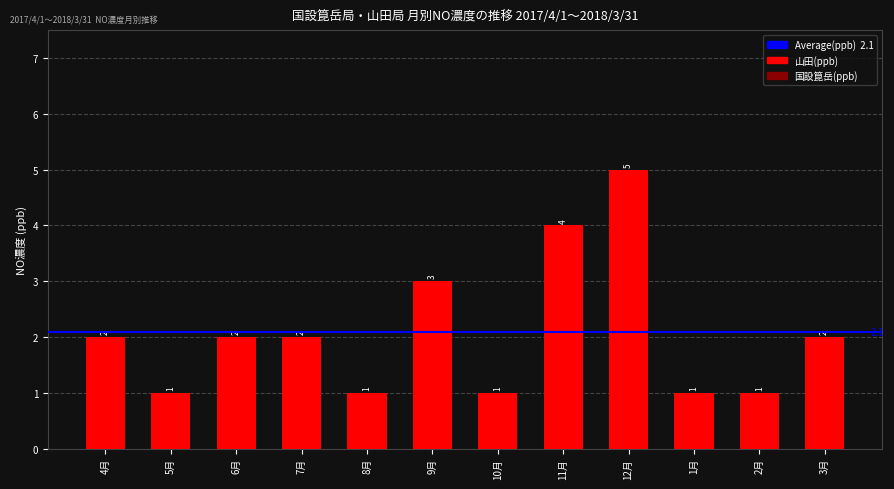

What is the label of the 5th bar from the right?

11月